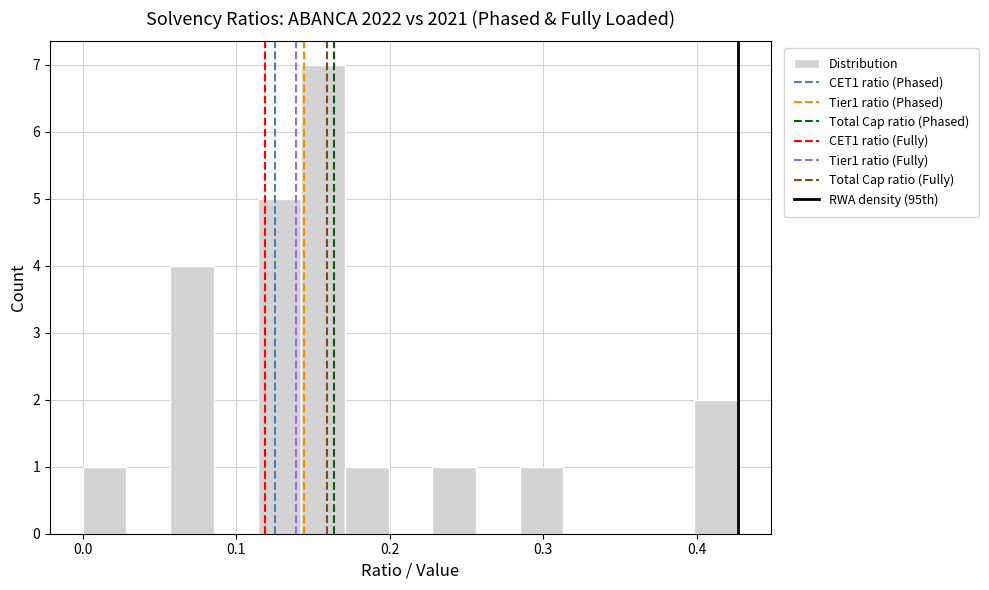

Around what value on the x-axis is the tallest bar? Give the approximate position of its centre, as read against the axis.

0.16